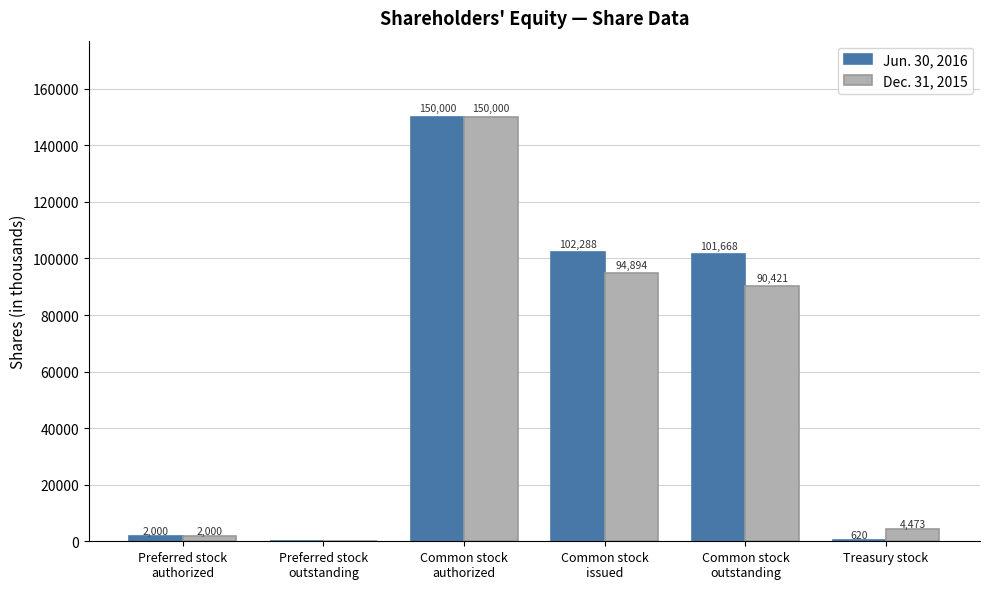

Count the number of data series in this chart.

2